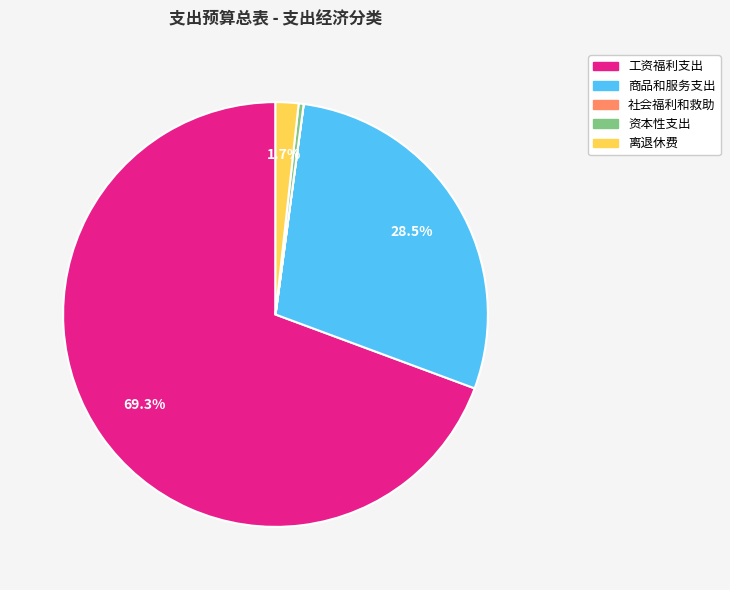

What is the largest slice in the pie chart?

工资福利支出